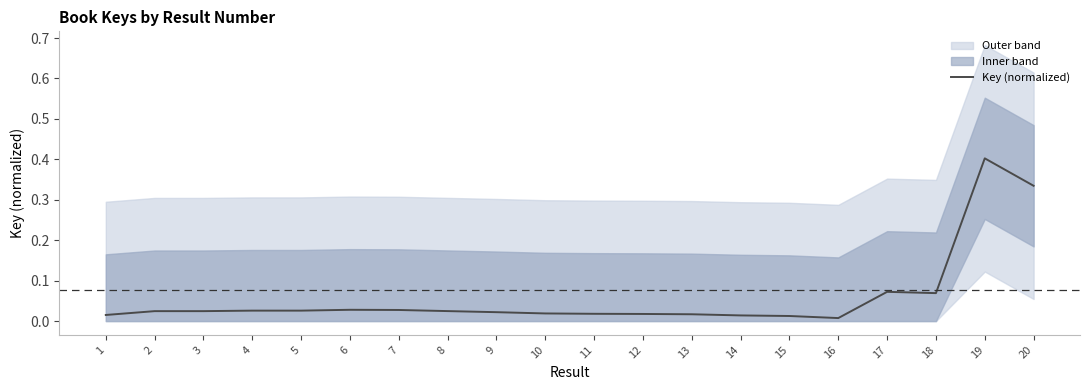

Reading left to right, extract all data points from this chart.

1=0.0	2=0.0	3=0.0	4=0.0	5=0.0	6=0.0	7=0.0	8=0.0	9=0.0	10=0.0	11=0.0	12=0.0	13=0.0	14=0.0	15=0.0	16=0.0	17=0.1	18=0.1	19=0.4	20=0.3